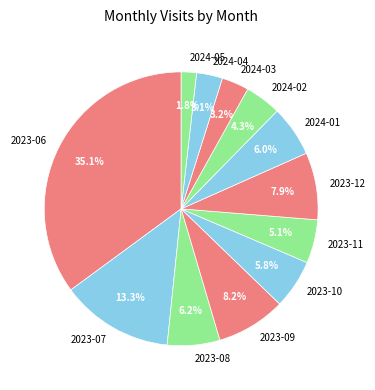

True or false: 2024-05 accounts for 2% of the total.

True